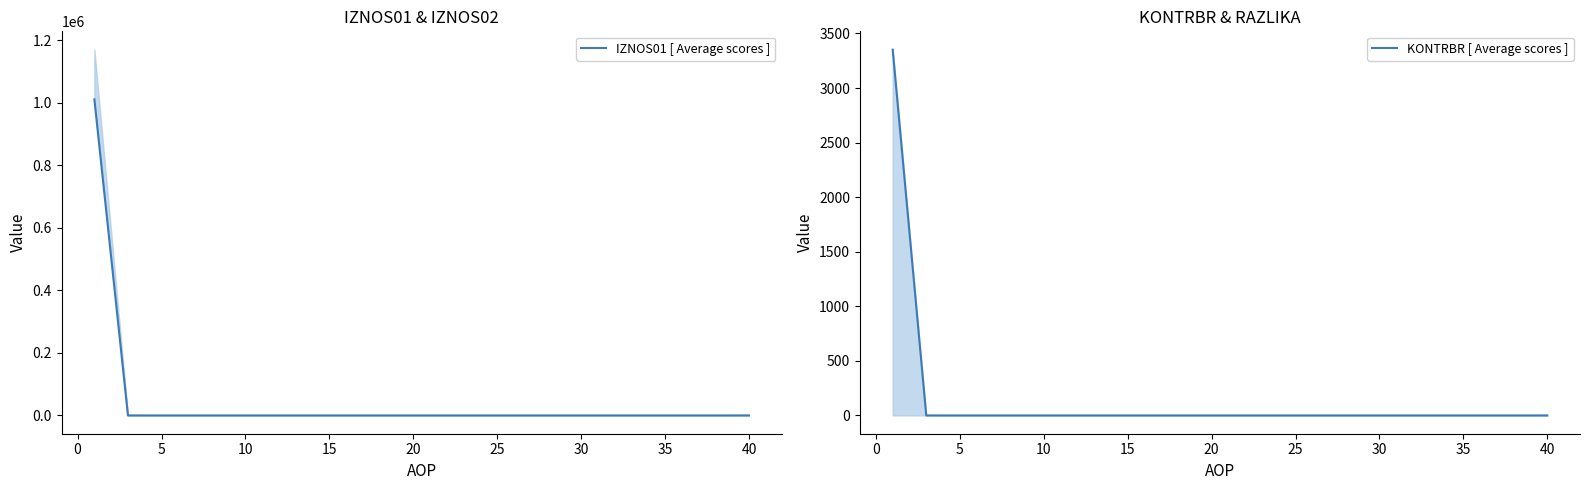

Is it true that IZNOS01 [ Average scores ] equals 340812.1 at 35?

False